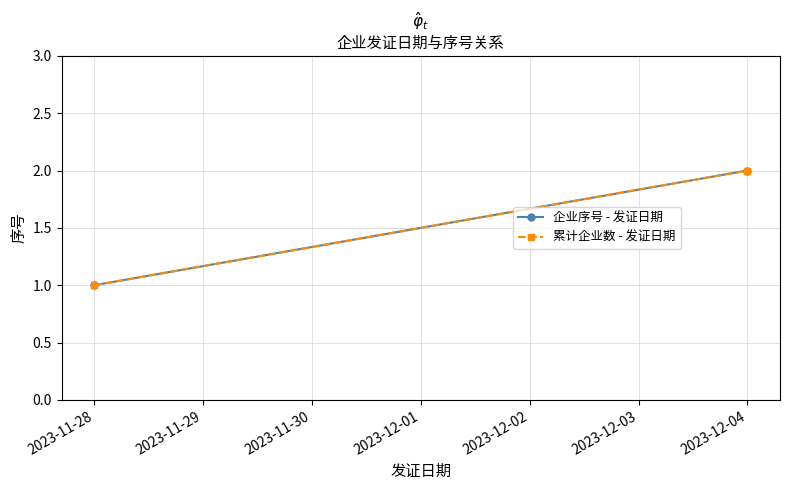

Which has a higher value, 2023-12-04 or 2023-11-28?

2023-12-04